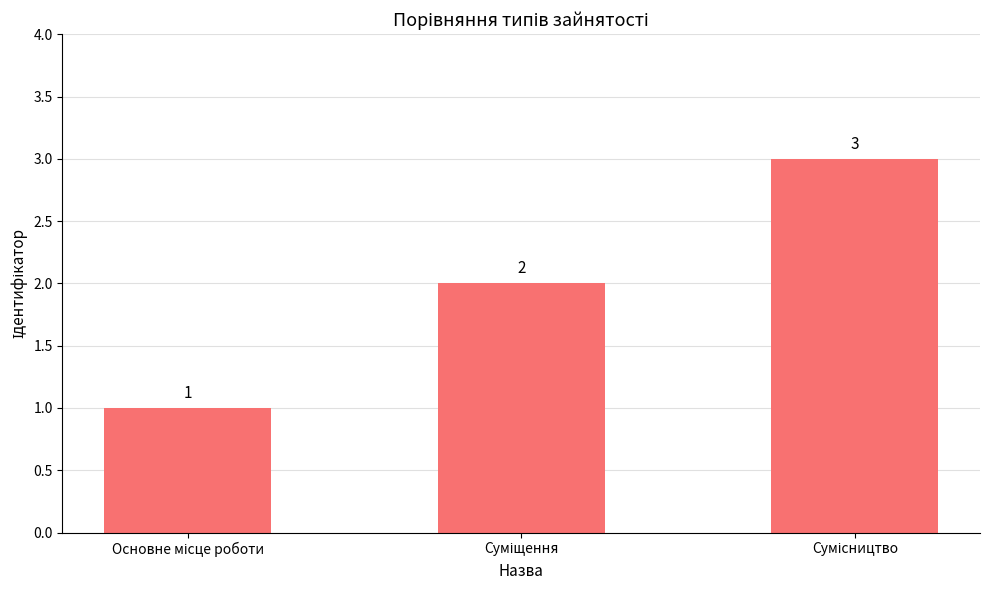

What is the value of the 3rd bar from the left?

3